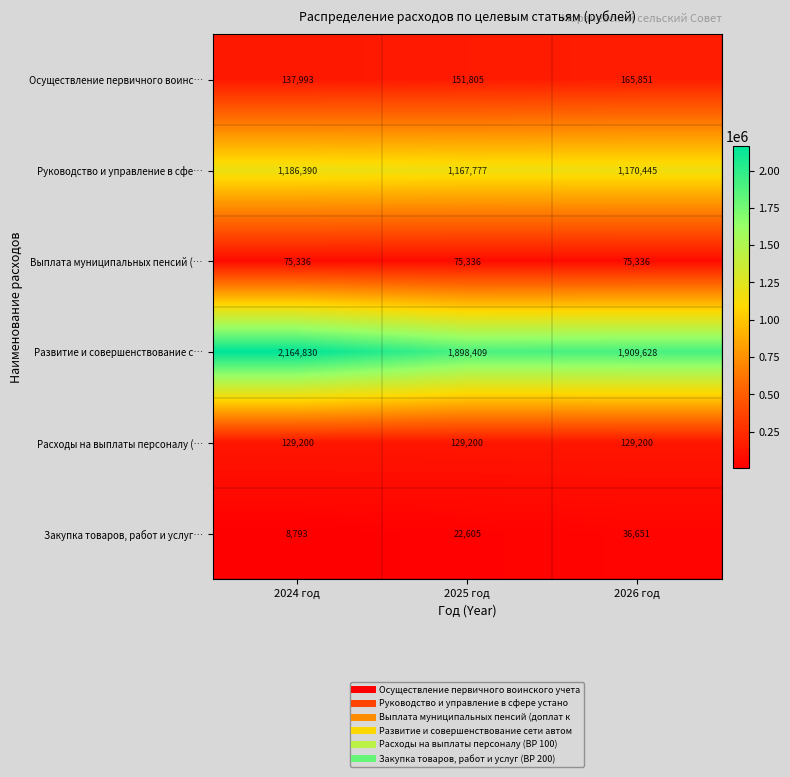

The value of Руководство и управление в сфе… at 2026 год is 683941. True or false?

False